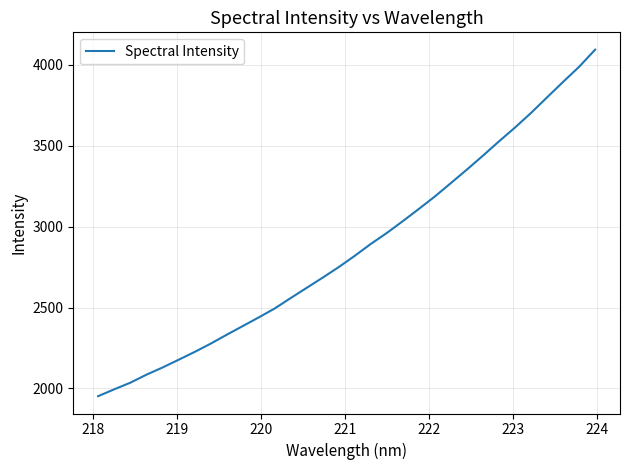

Count the number of categories in the chart.

32